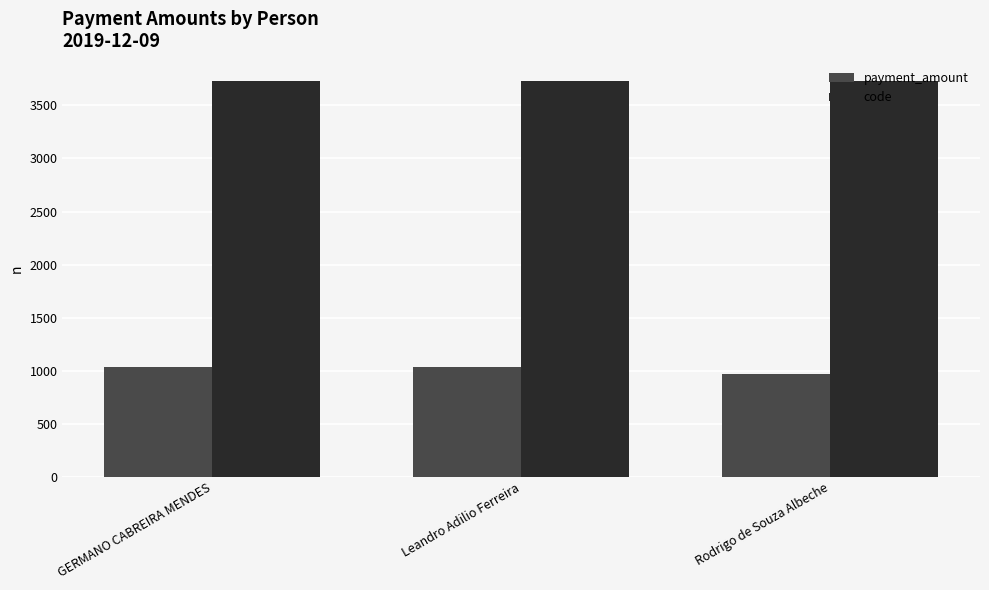

How many series are shown in this chart?

2